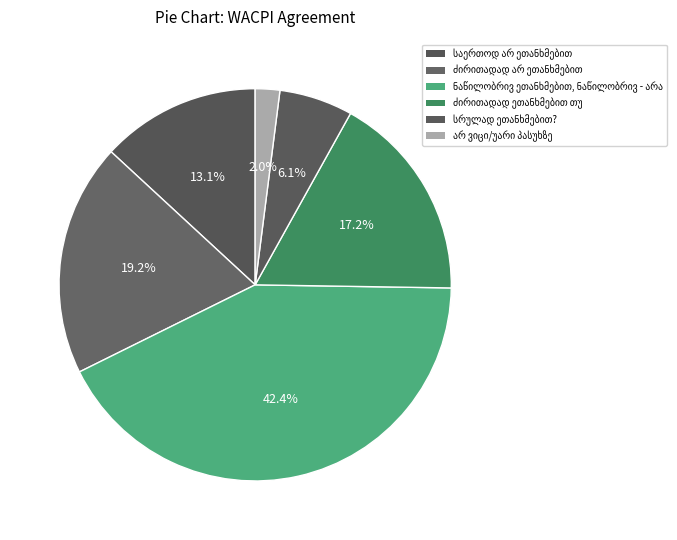

Between საერთოდ არ ეთანხმებით and ნაწილობრივ ეთანხმებით, ნაწილობრივ - არა, which is larger?

ნაწილობრივ ეთანხმებით, ნაწილობრივ - არა